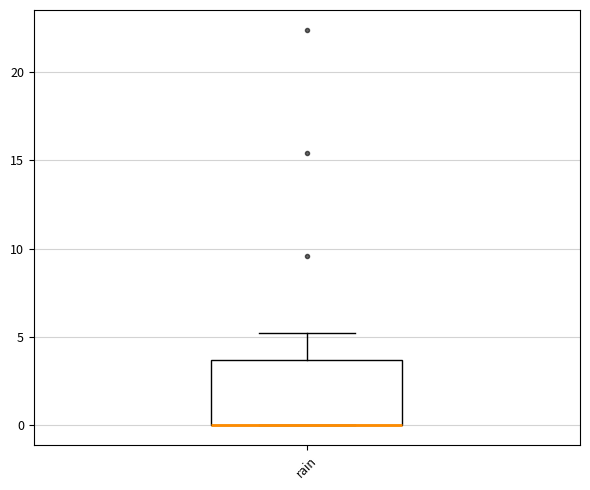

Where is the upper edge of the box for rain on the y-axis? The values are not printed on the chart, so give them approximately, as read against the axis.

3.5